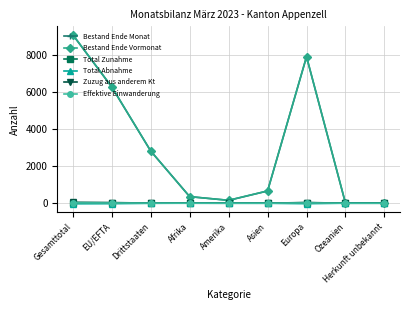

What is the difference between the maximum and minimum values in the Total Abnahme series?

31